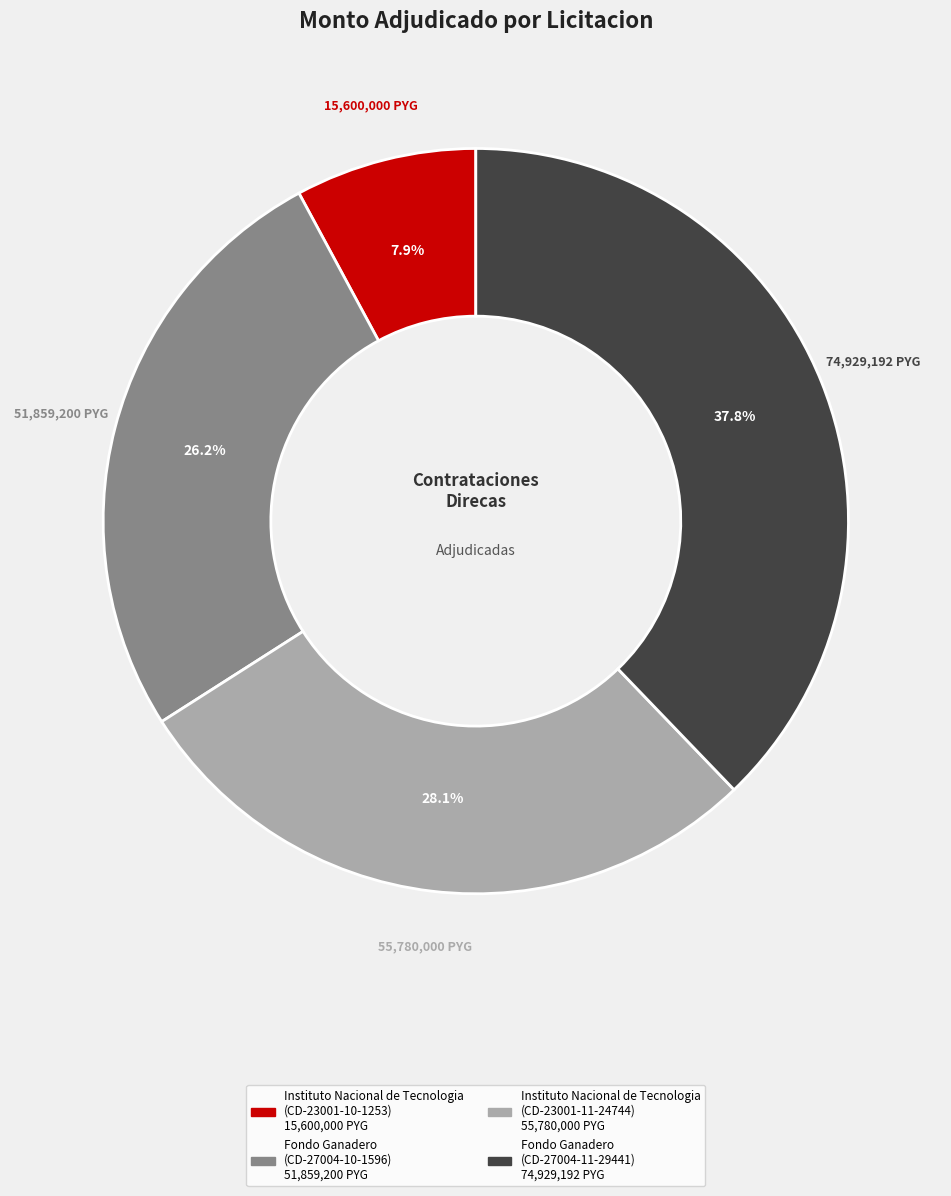

Does any single category account for the majority?

No